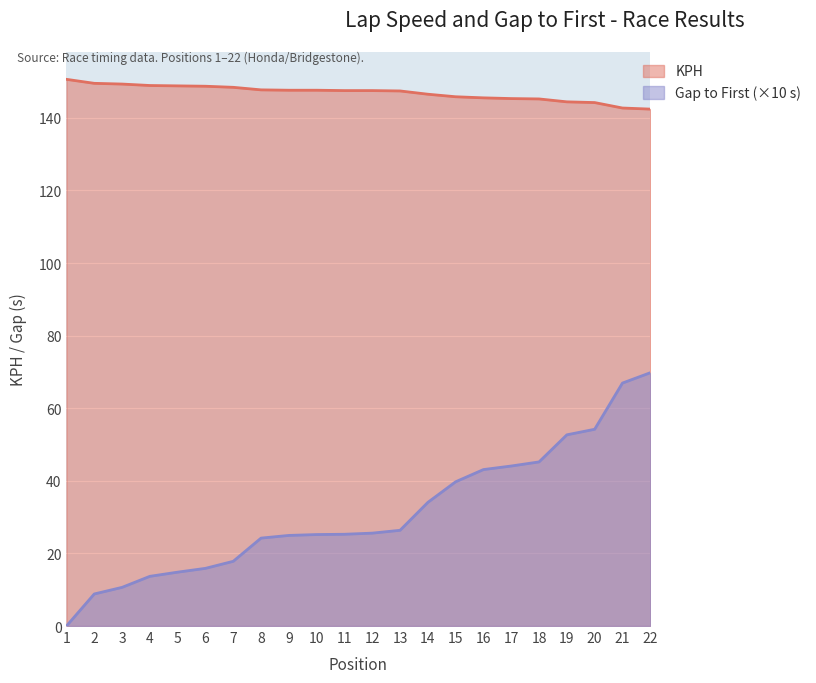

Rank the series by their maximum value, from highest to lowest.

KPH, Gap to First (×10 s)